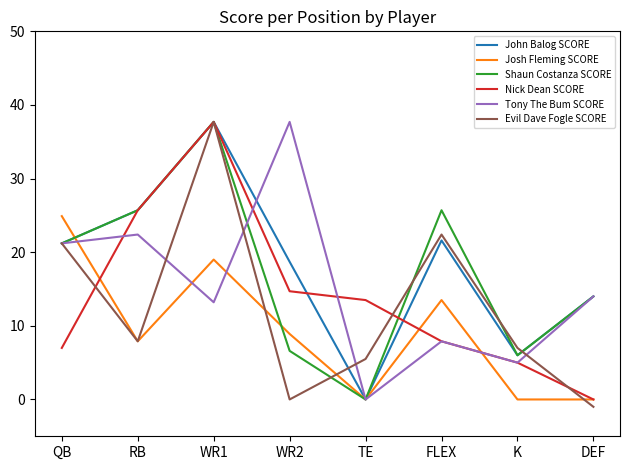

At which label is John Balog SCORE closest to 18?

WR2